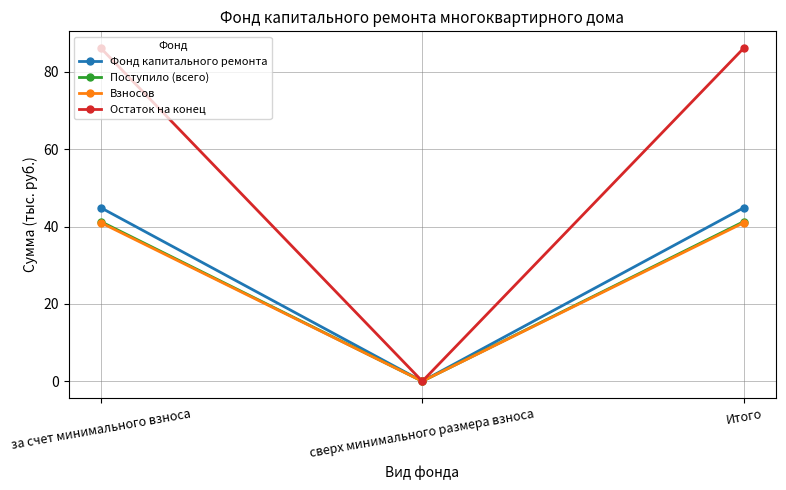

What is the sum of all Поступило (всего) values?

82.6